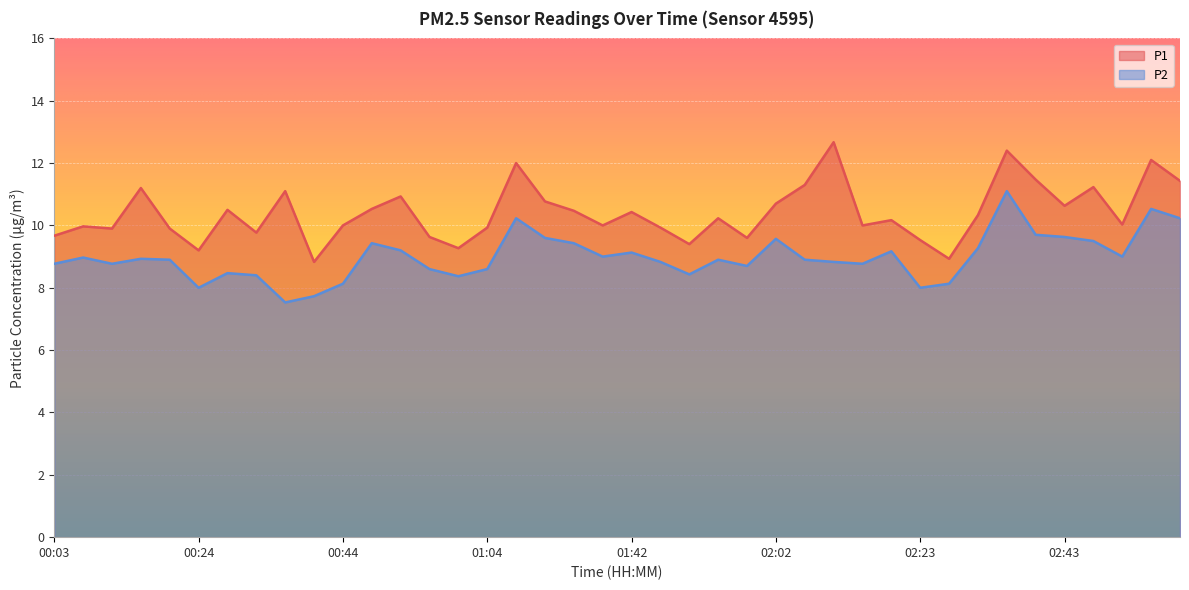

Between 01:08 and 02:14, which series saw the biggest shift?

P1